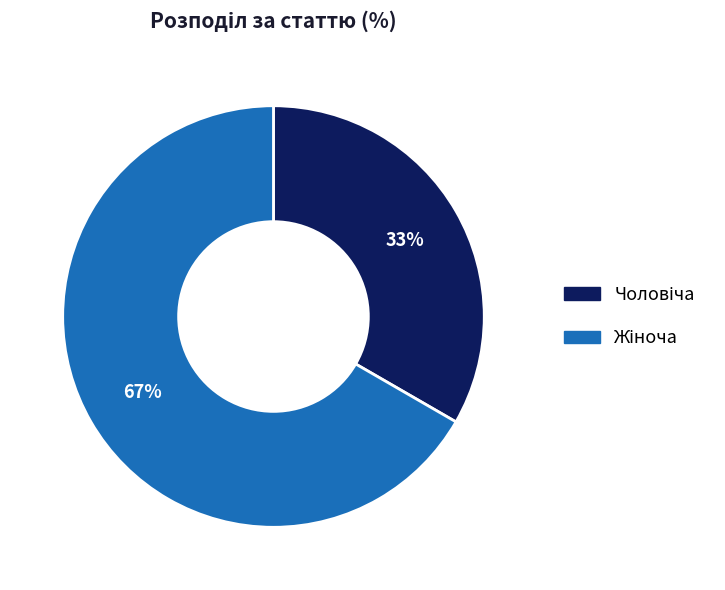

To the nearest percent, what is the average slice percentage?

50%